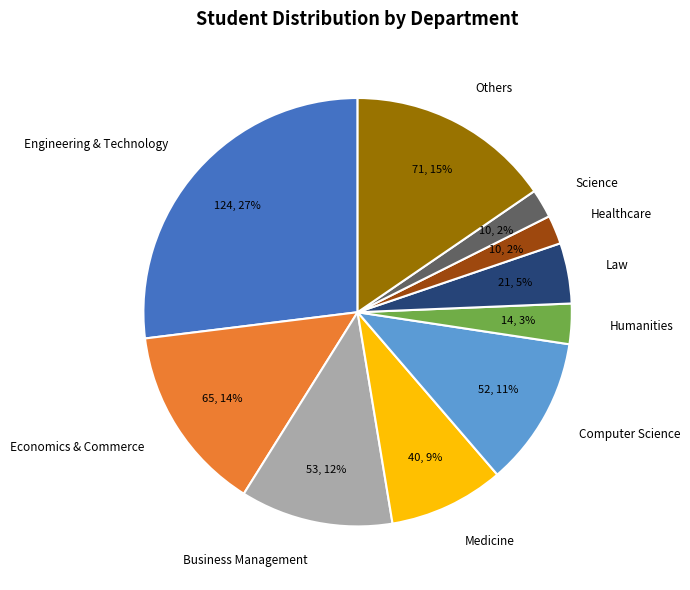

To the nearest percent, what is the difference between the largest and smallest slice percentages?

25%